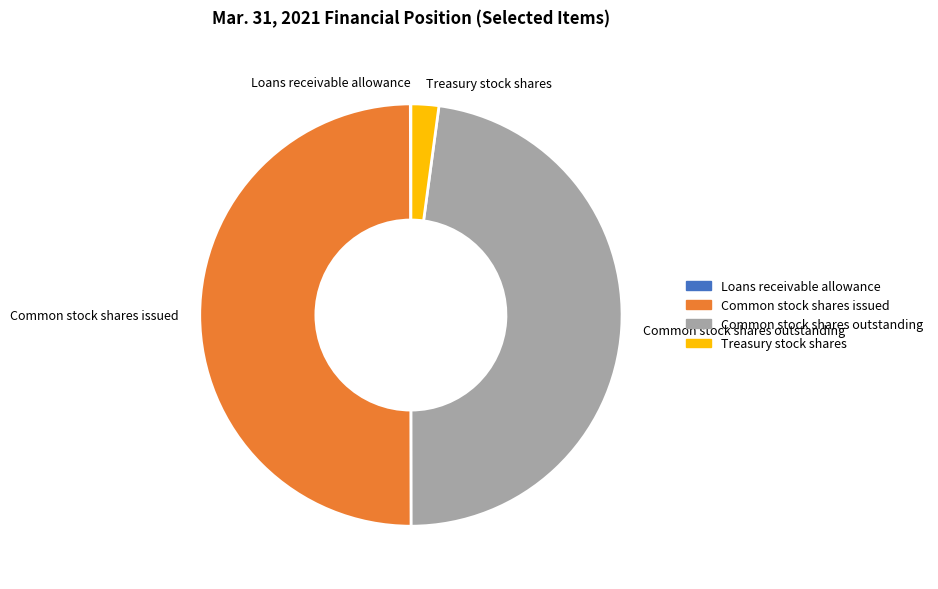

What is the largest slice in the pie chart?

Common stock shares issued